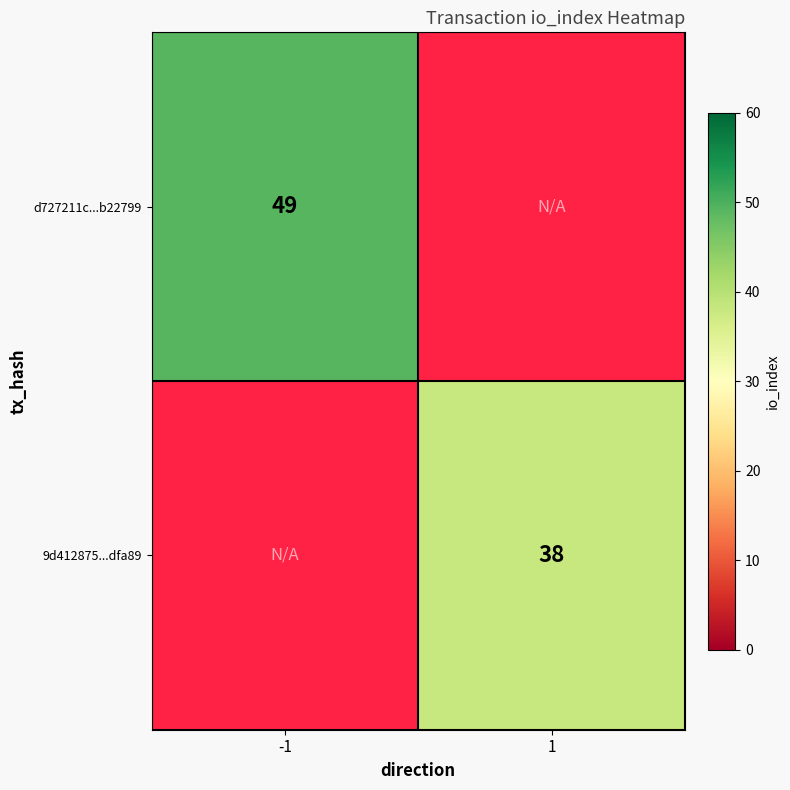

At how many categories does at least one series exceed 44?

1